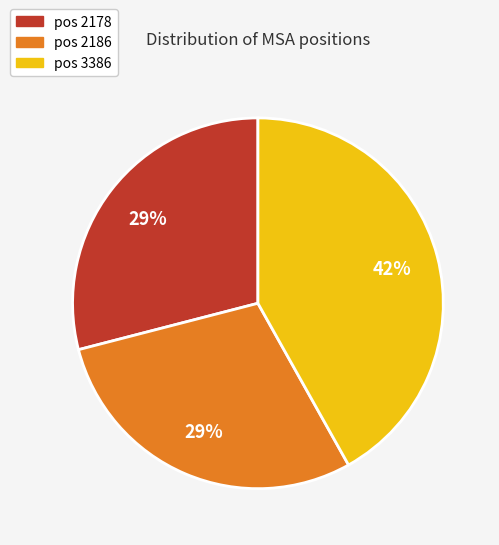

Do pos 3386 and pos 2178 together represent more than half of the pie?

Yes